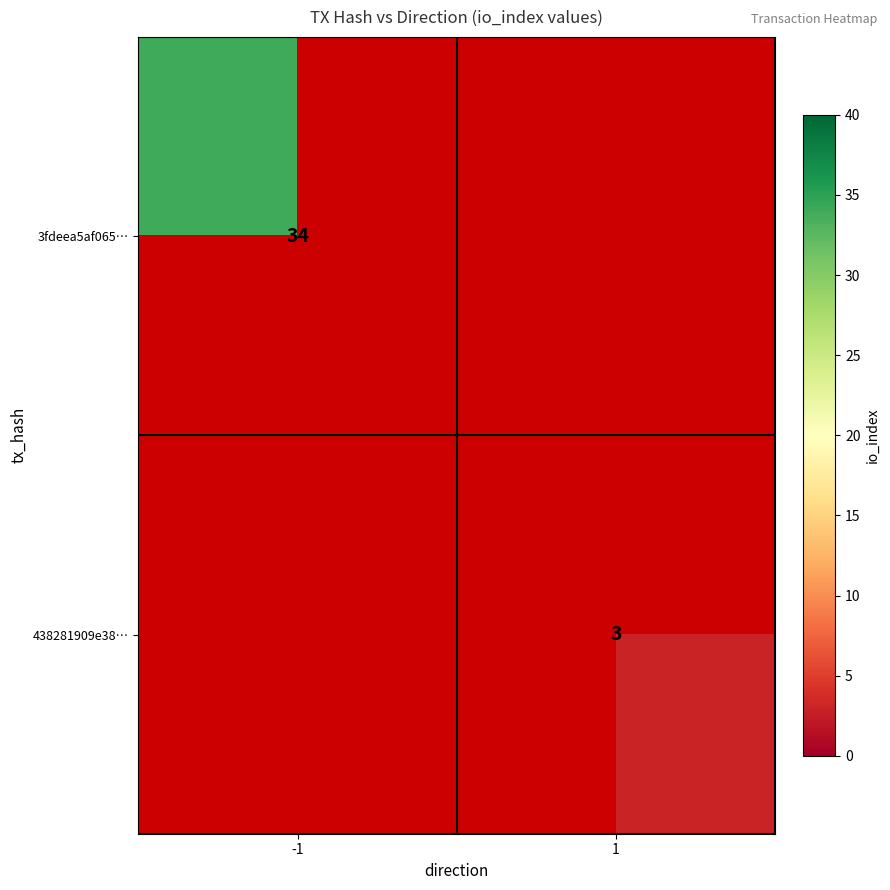

True or false: 438281909e38… has a value of 2 at 1.

False